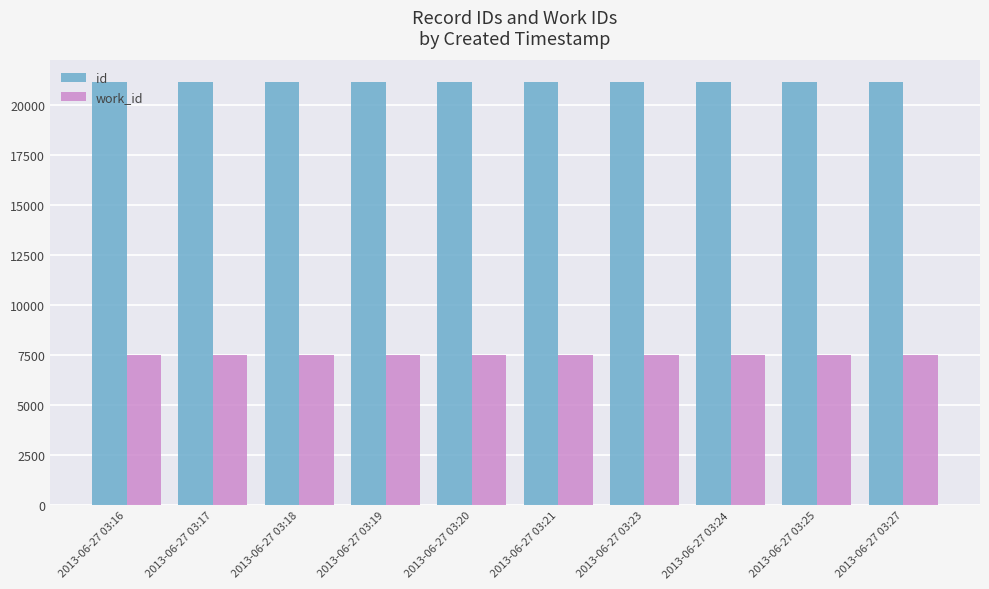

How many series are shown in this chart?

2